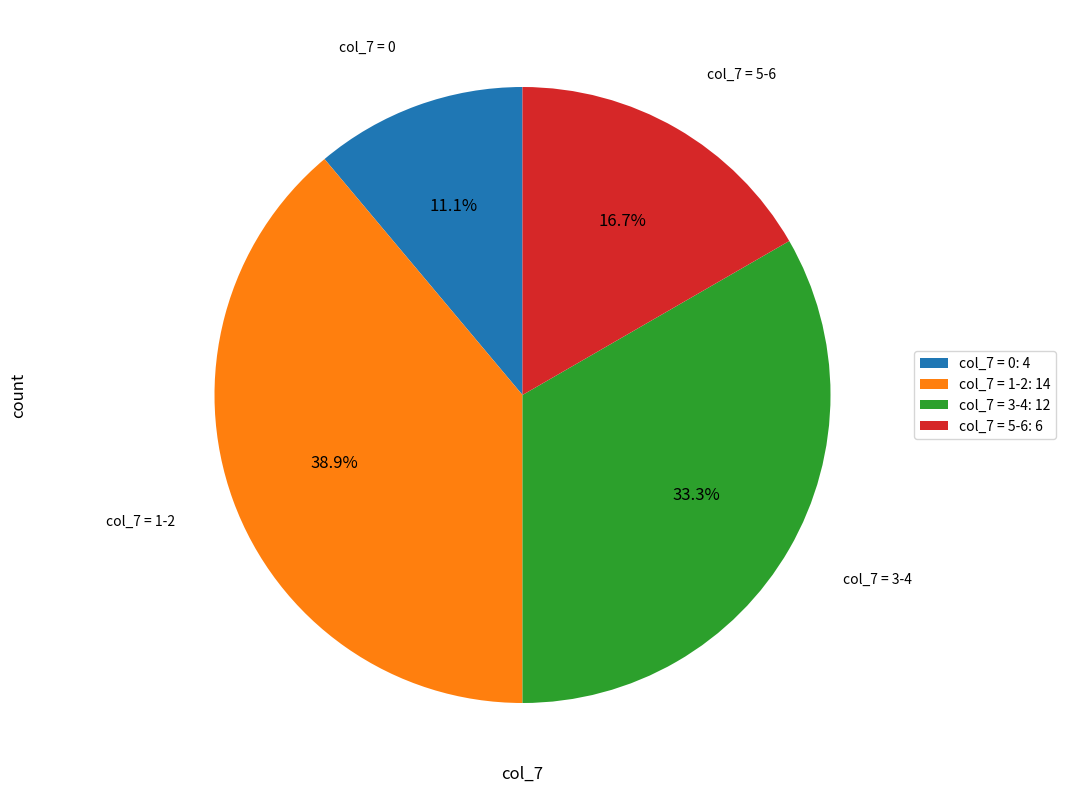

What is the ratio of the value at col_7 = 5-6: 6 to the value at col_7 = 1-2: 14?

0.4